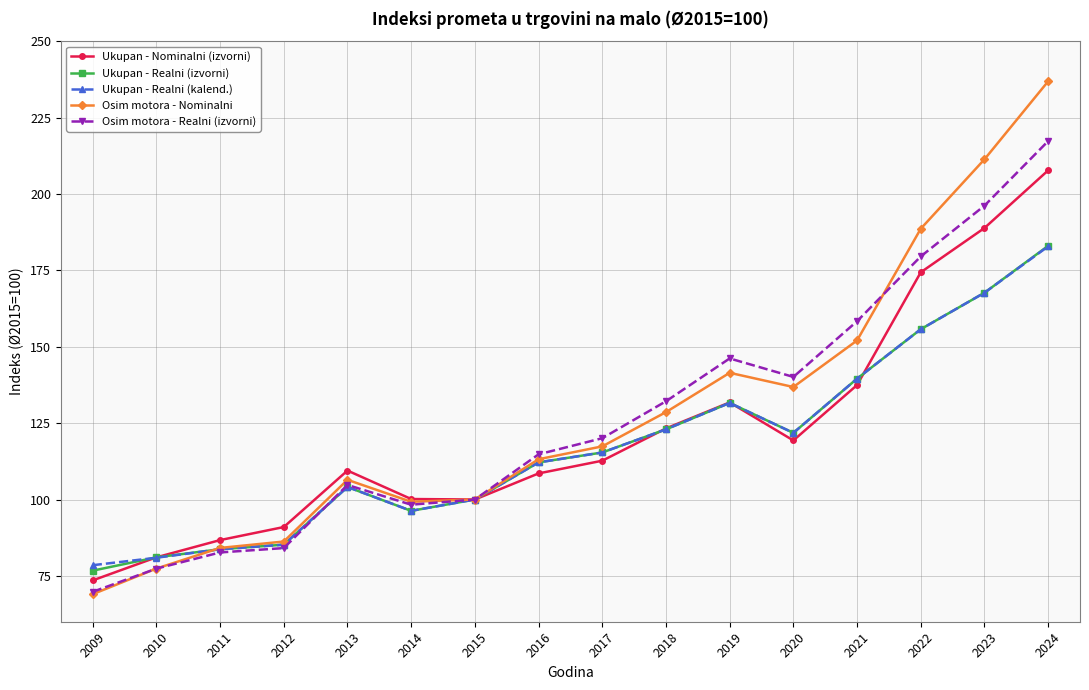

What are all the series names shown in the legend?

Ukupan - Nominalni (izvorni), Ukupan - Realni (izvorni), Ukupan - Realni (kalend.), Osim motora - Nominalni, Osim motora - Realni (izvorni)